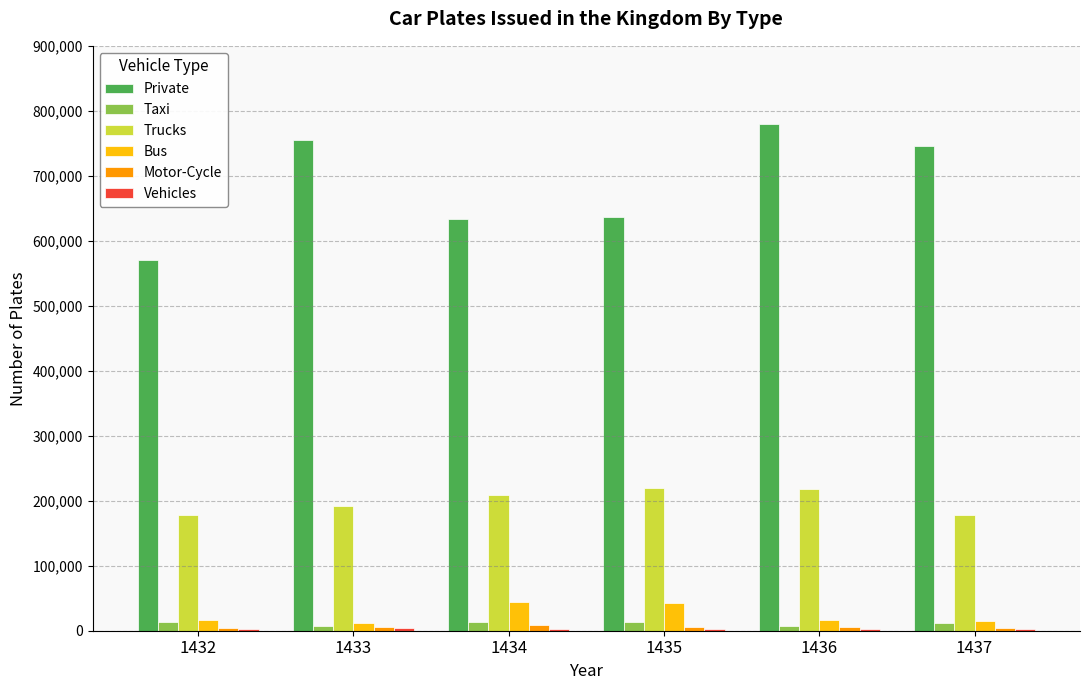

What is the sum of all Taxi values?

65738